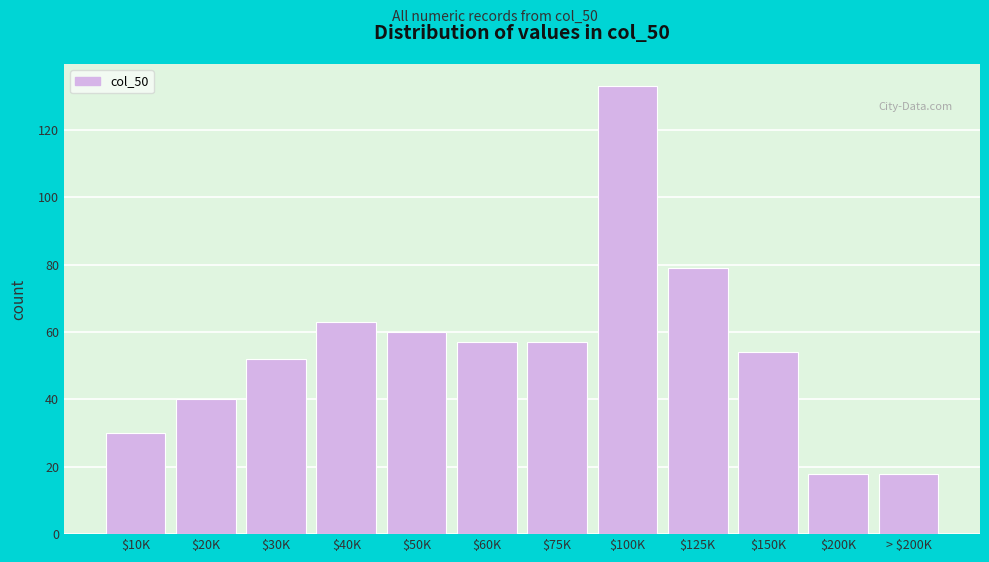

Reading right to left, transcribe all the data shown in this chart.

18	18	54	79	133	57	57	60	63	52	40	30